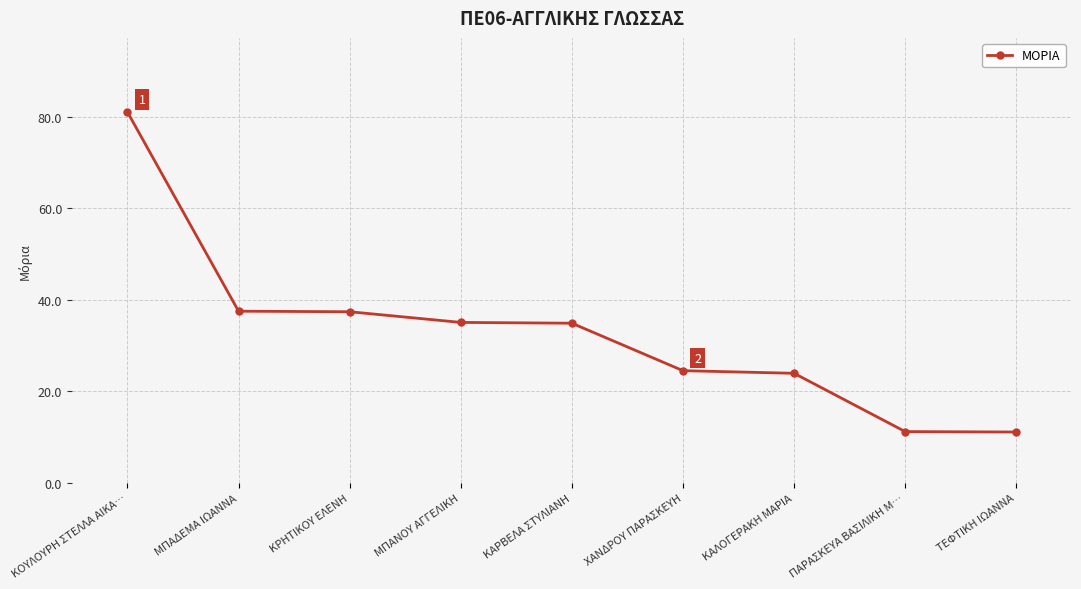

How many data points are less than 34?

4